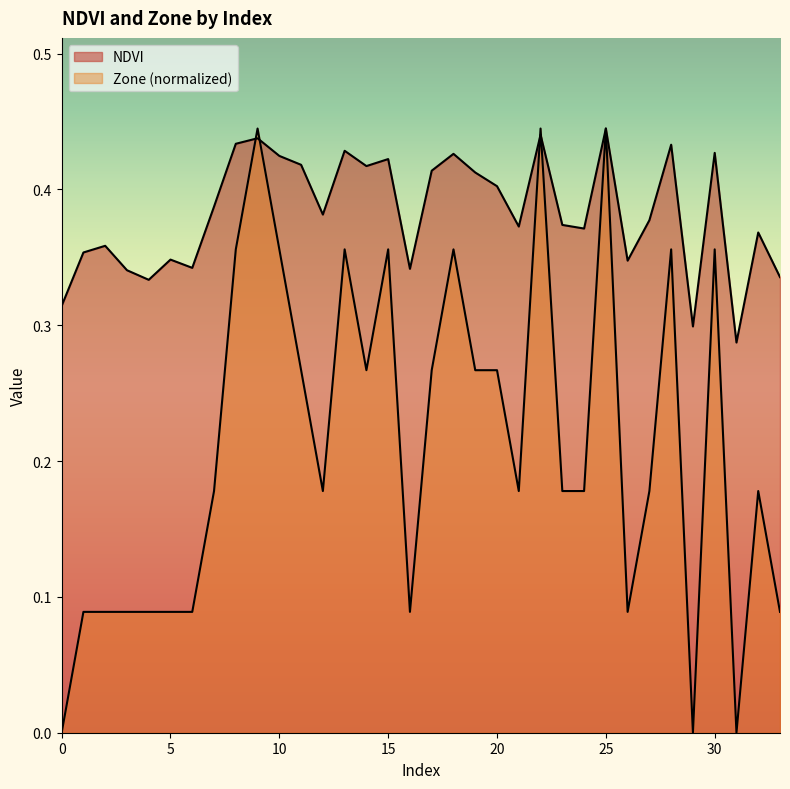

How many interior local peaks does the NDVI series have?

11